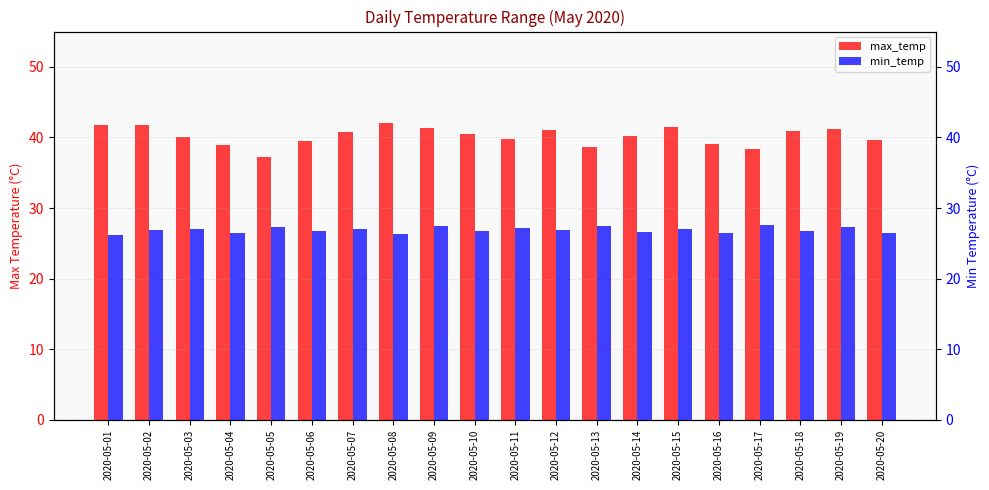

Which series has the largest total across all categories?

max_temp